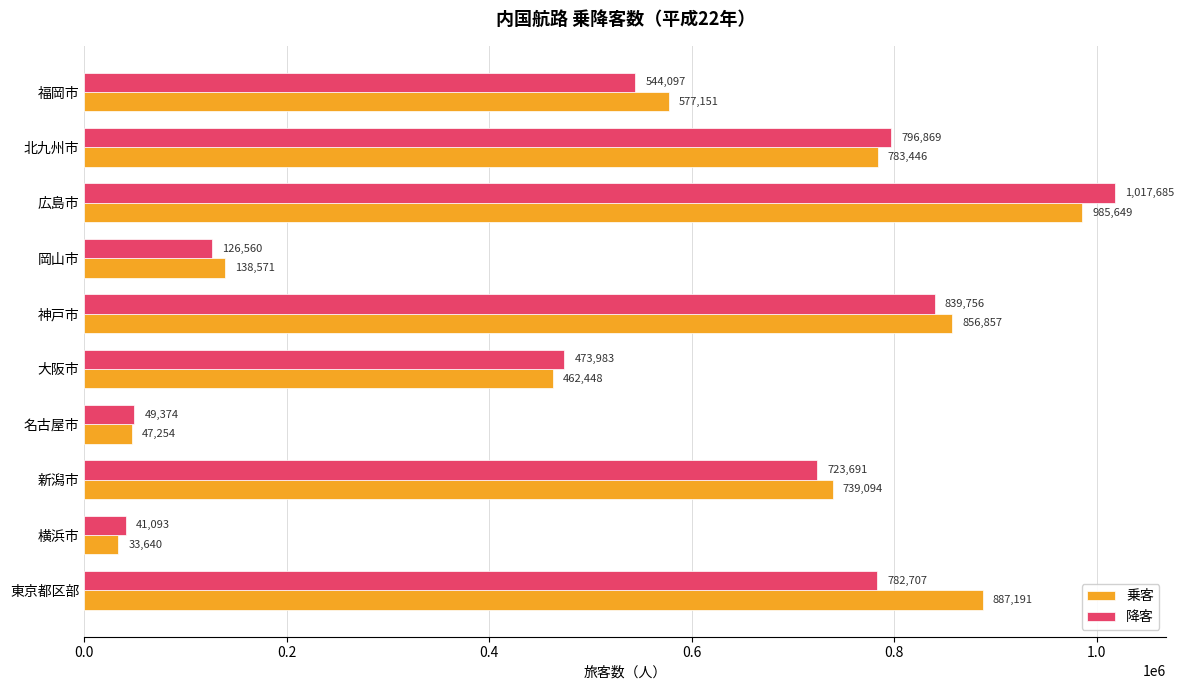

Is it true that 乗客 equals 739094 at 新潟市?

True